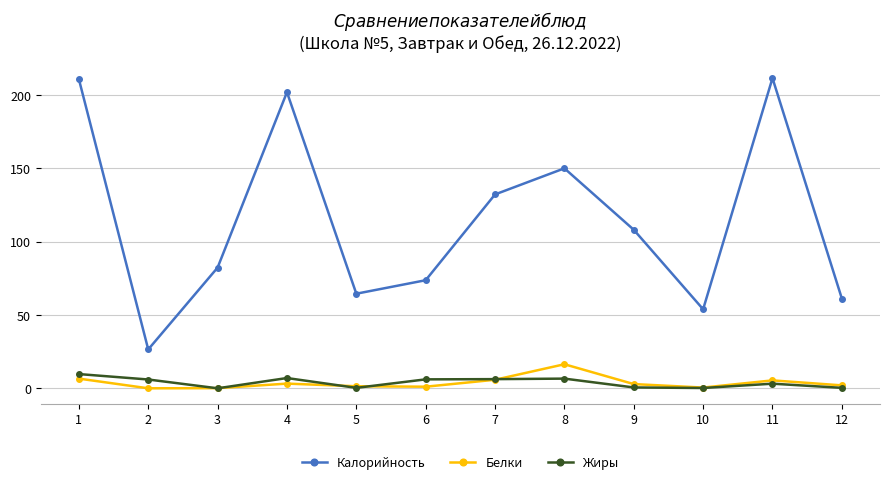

Which series changed the most between 9 and 10?

Калорийность